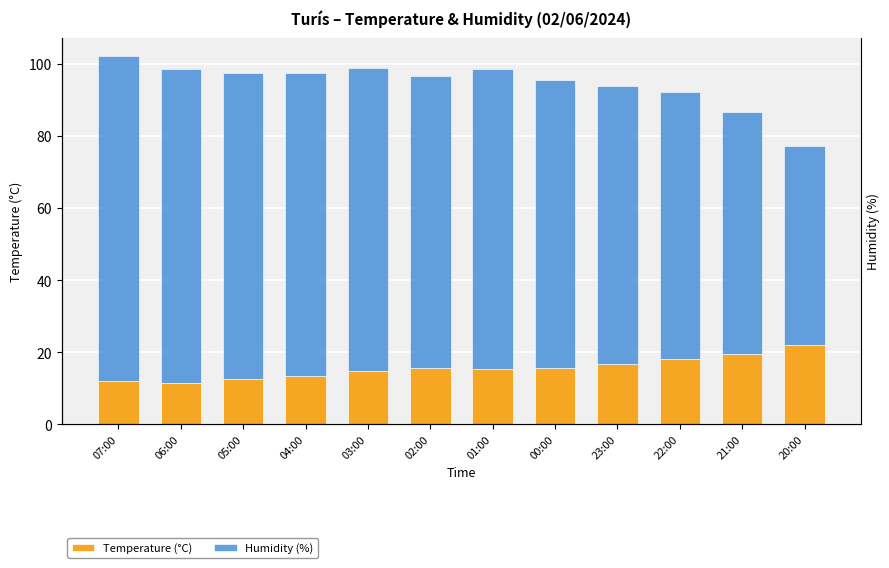

How many values in the Temperature (°C) series exceed 15?

7